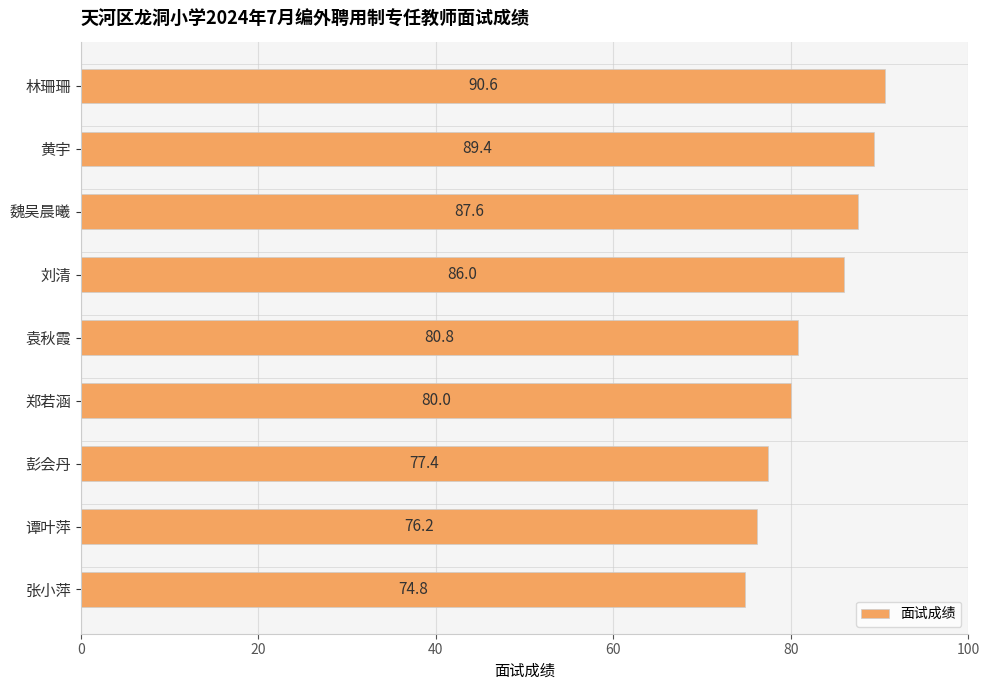

What is the greatest value displayed?

90.6